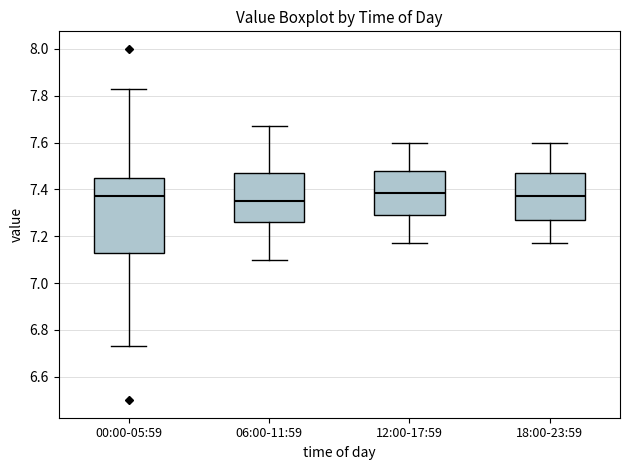

Reading left to right, read every box against the y-axis: the position of its median line, the range the box covers, and the ends of its whiskers. The values are not printed on the chart, so give them approximately, as read against the axis.

00:00-05:59: median 7.38, box 7.14 to 7.44, whiskers 6.74 to 7.84
06:00-11:59: median 7.36, box 7.26 to 7.48, whiskers 7.10 to 7.68
12:00-17:59: median 7.38, box 7.30 to 7.48, whiskers 7.18 to 7.60
18:00-23:59: median 7.38, box 7.28 to 7.48, whiskers 7.18 to 7.60